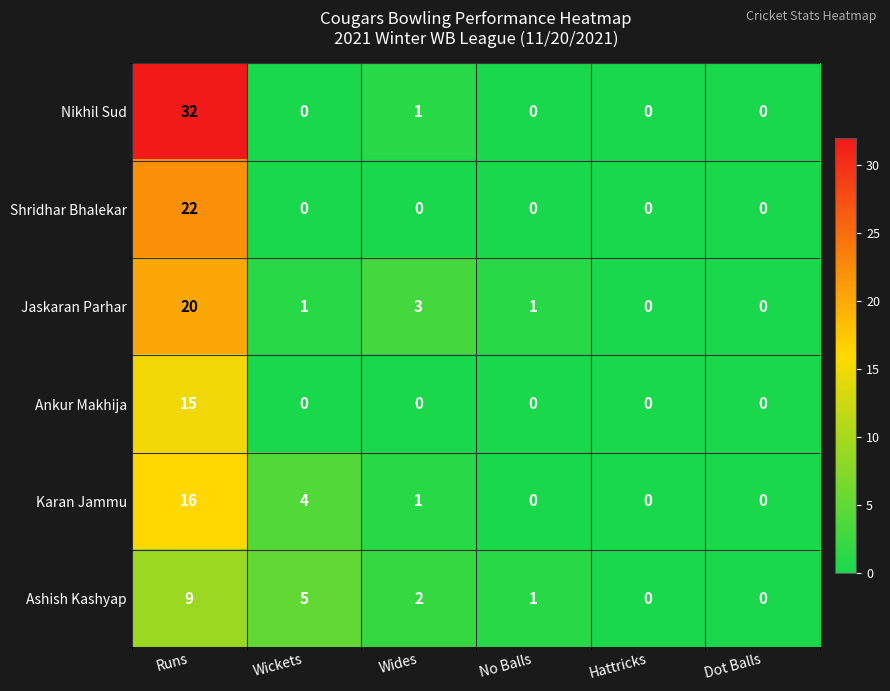

Is it true that Karan Jammu equals 4 at Wickets?

True